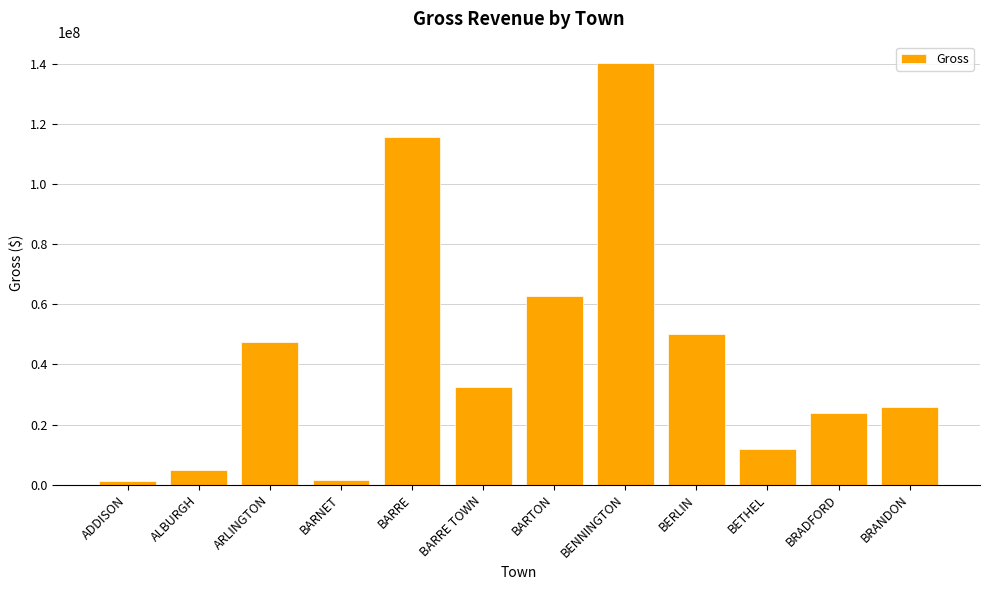

What is the average value?

43191087.2